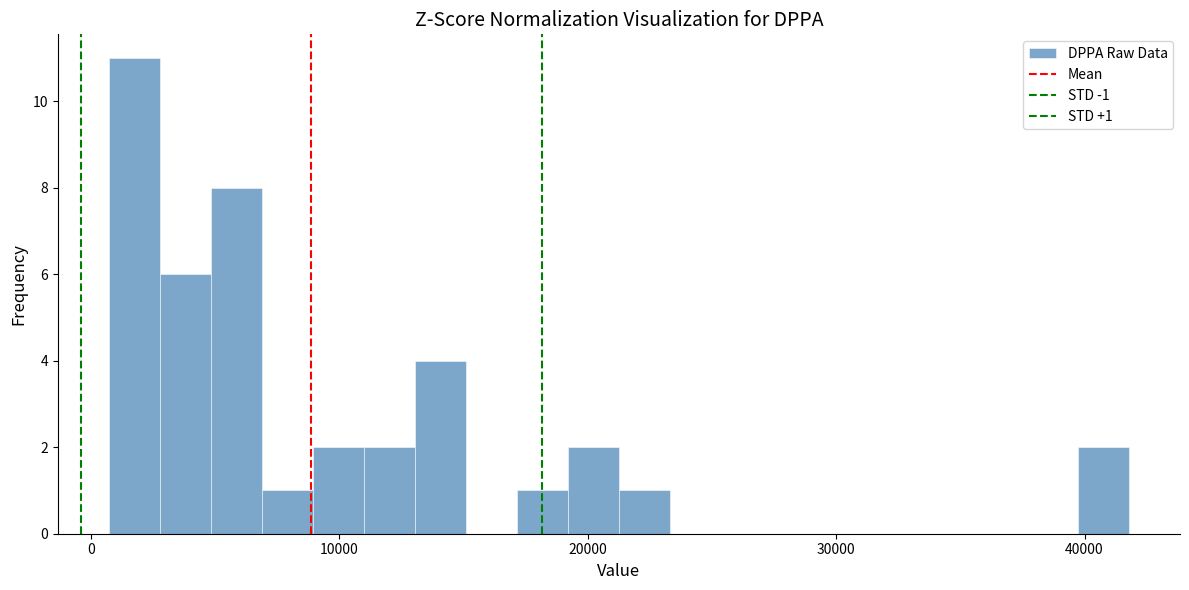

Around what value on the x-axis is the tallest bar? Give the approximate position of its centre, as read against the axis.

2000